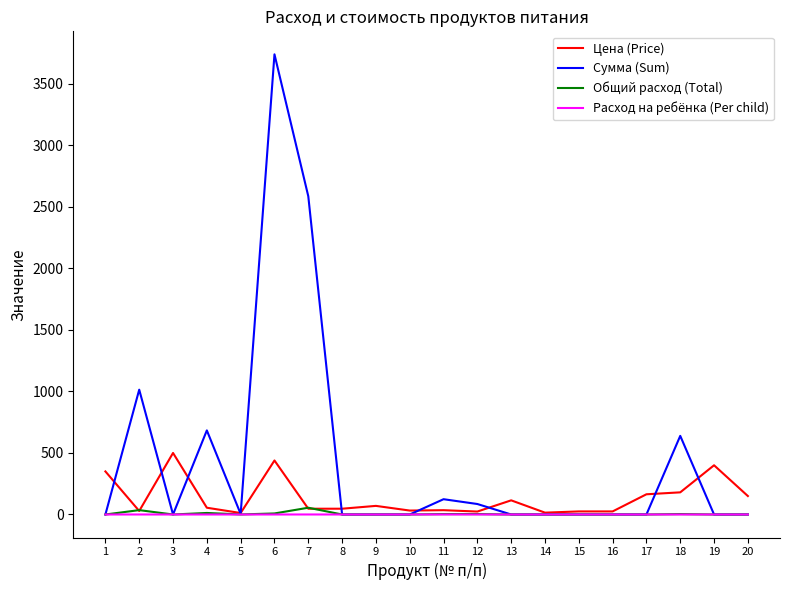

How many series are shown in this chart?

4